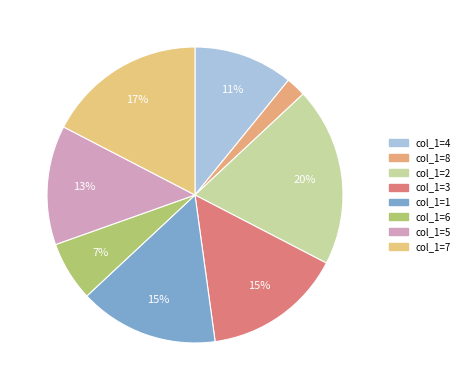

Is there any slice that represents more than half of the pie?

No